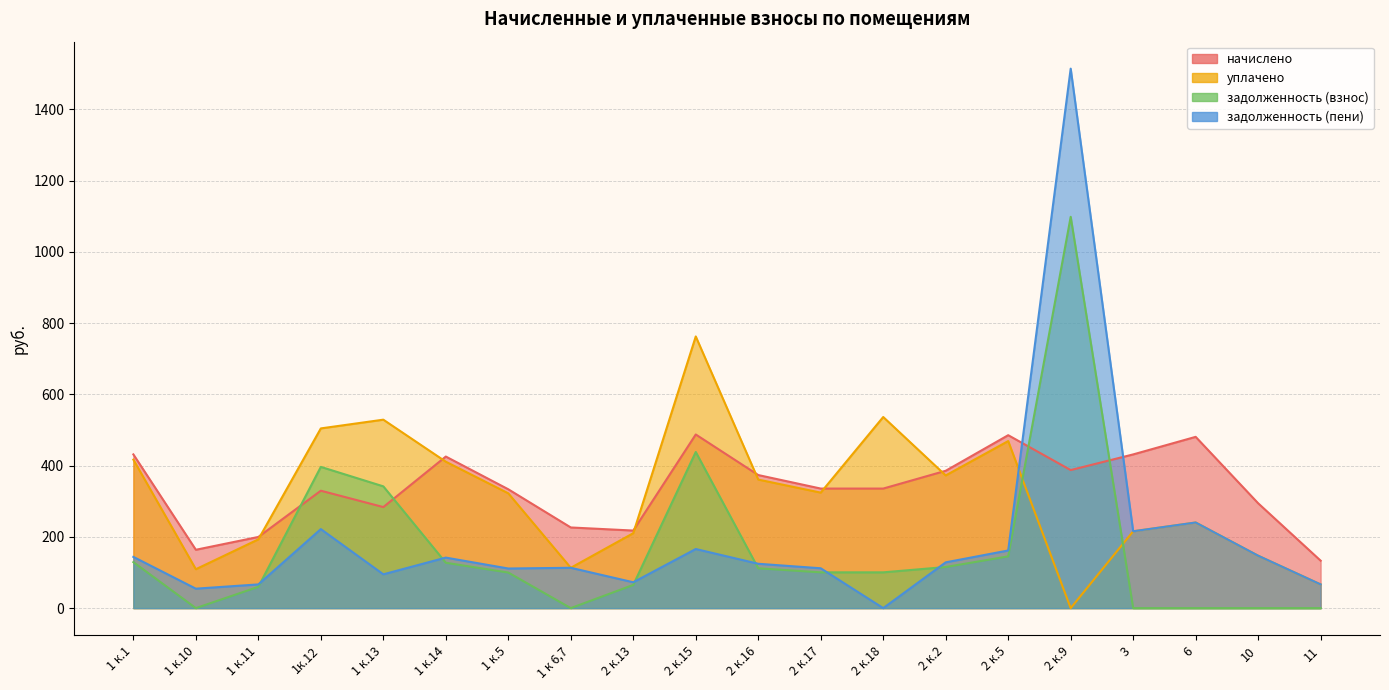

Is the value of уплачено at 2 к.13 greater than the value of начислено at 2 к.16?

No